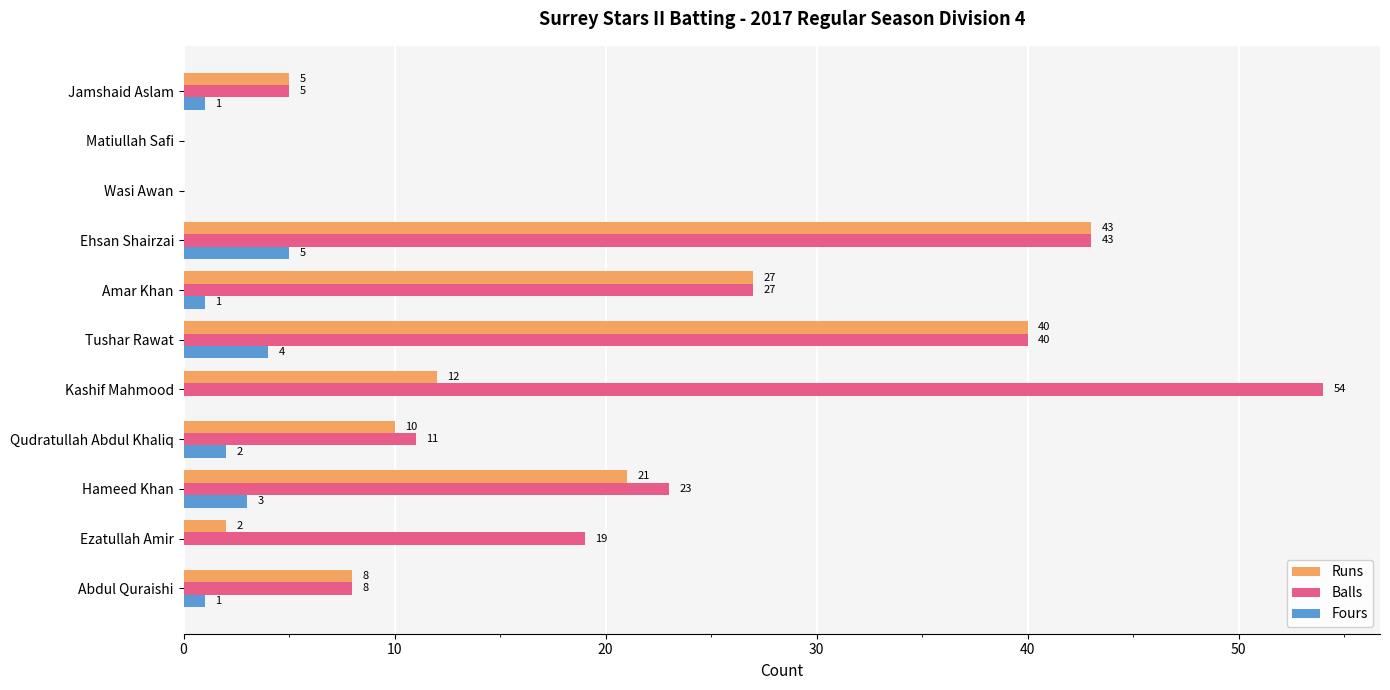

What is the sum of the Balls values at Qudratullah Abdul Khaliq and Abdul Quraishi?

19